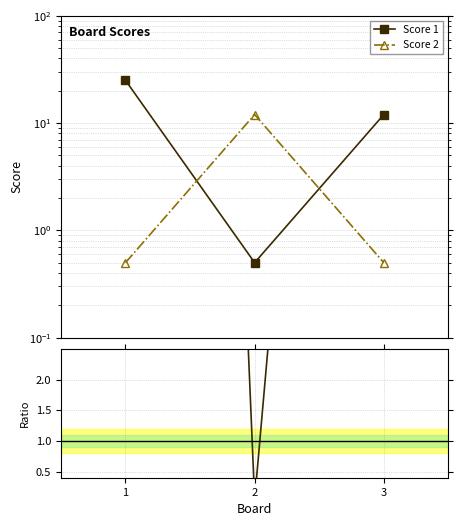

Reading left to right, extract all data points from this chart.

Score 1: 25.0	0.5	12.0
Score 2: 0.5	12.0	0.5
Score 1/Score 2: 50.0	0.0	24.0